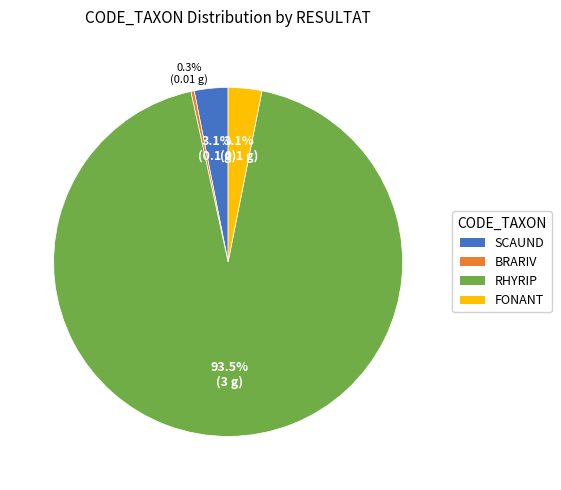

Does any single category account for the majority?

Yes